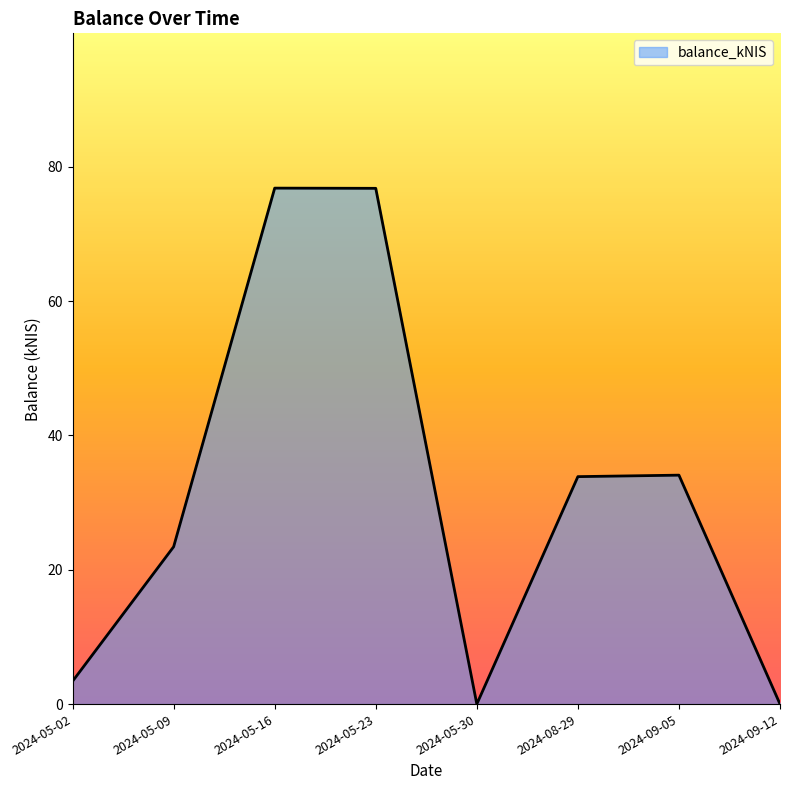

What is the greatest value displayed?

76.8